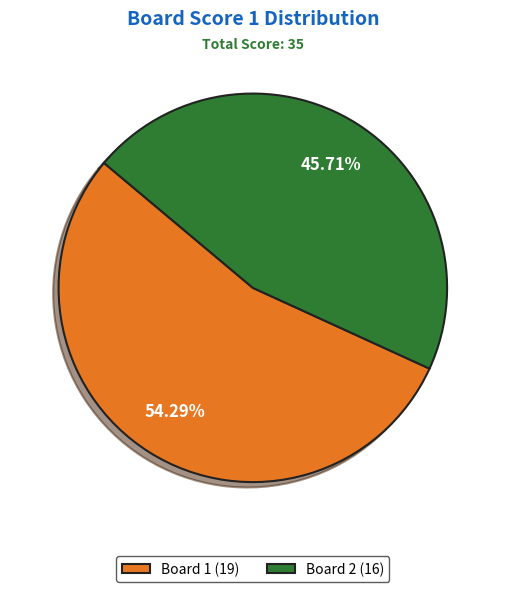

Which slice represents more than half of the pie?

Board 1 (19)